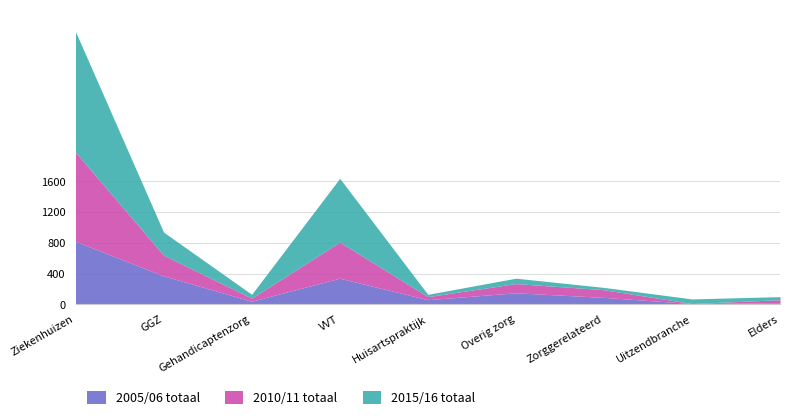

Which series ends up on top after the final intersection of 2005/06 totaal and 2010/11 totaal?

2010/11 totaal